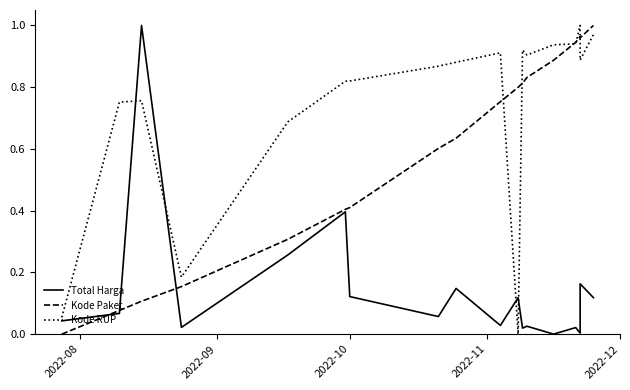

How many values in Kode Paket are above zero?

17